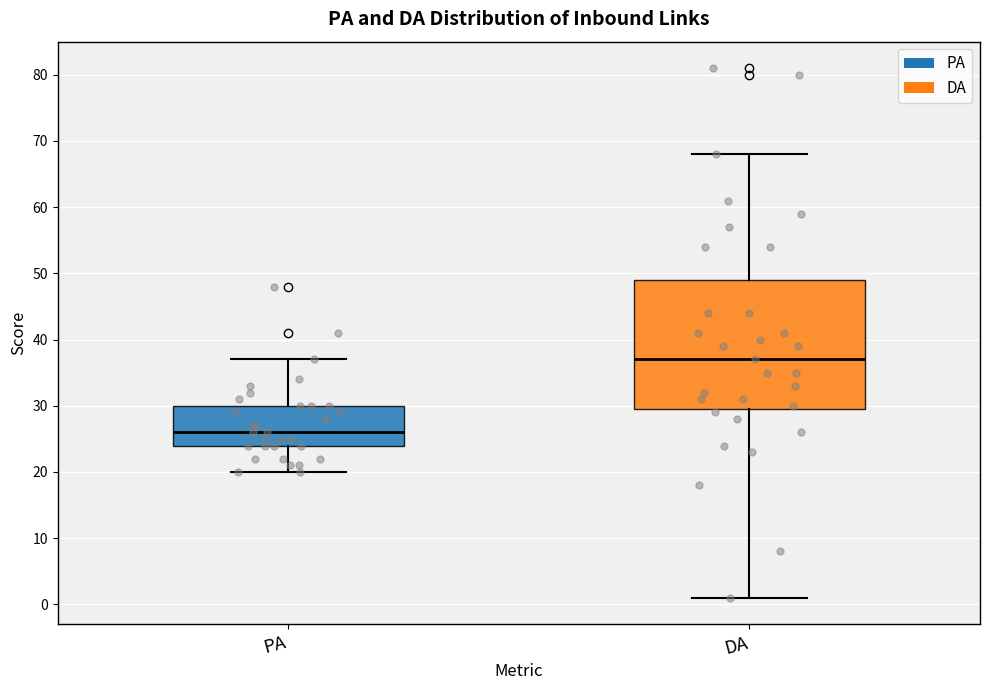

Reading left to right, transcribe this box plot: for each box, give where its median line is, the range the box spans, and where its two whiskers end, as read against the y-axis. The values are not printed on the chart, so give them approximately, as read against the axis.

PA: median 26, box 24 to 30, whiskers 20 to 37
DA: median 37, box 30 to 49, whiskers 1 to 68